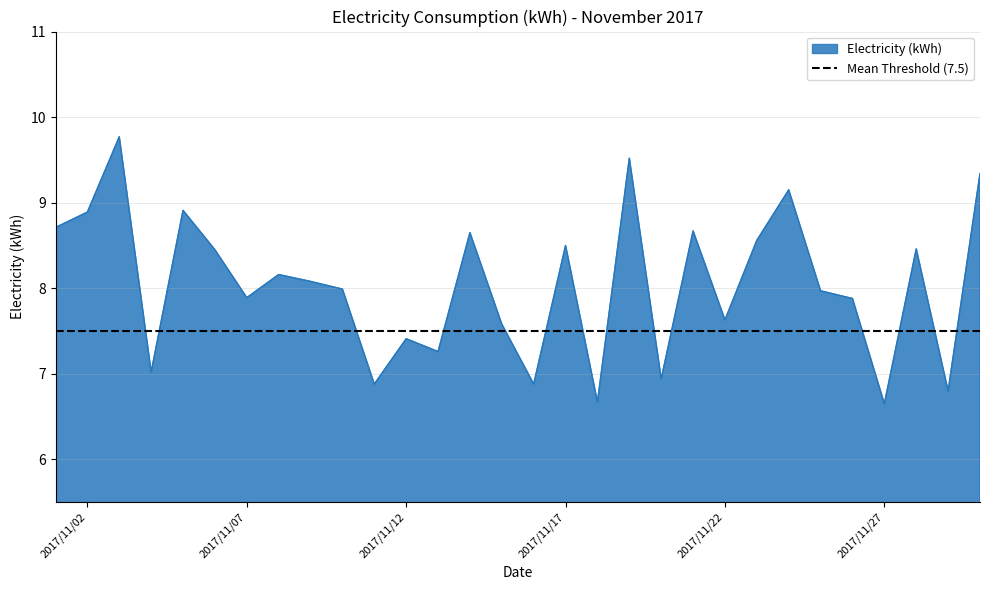

How many points are higher than both their immediate neighbors (excluding endpoints)?

10